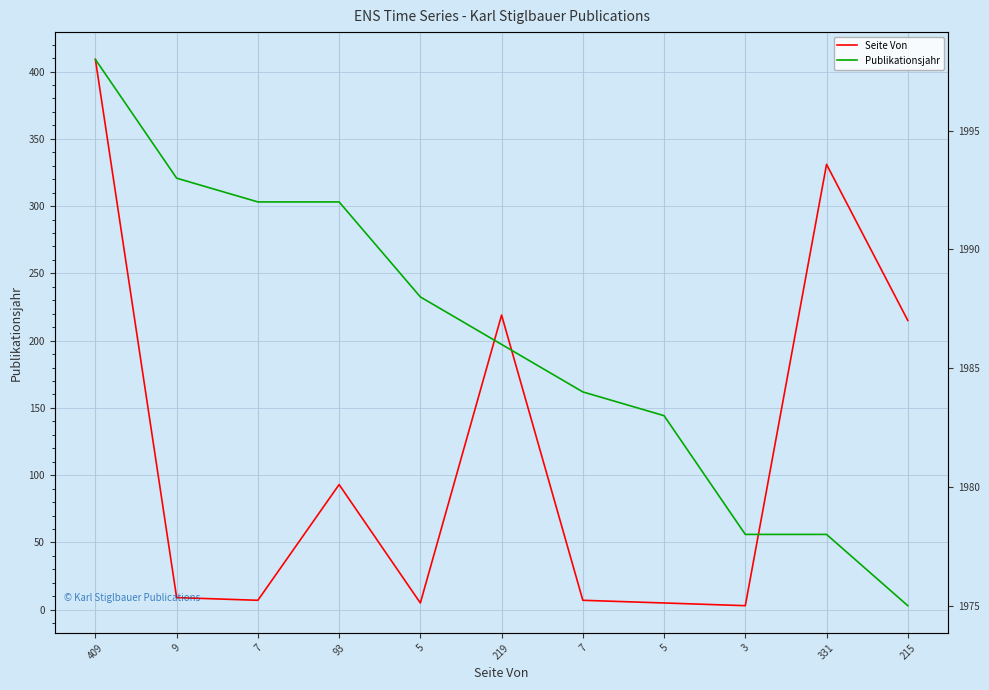

True or false: Seite Von and Publikationsjahr cross at least once.

False